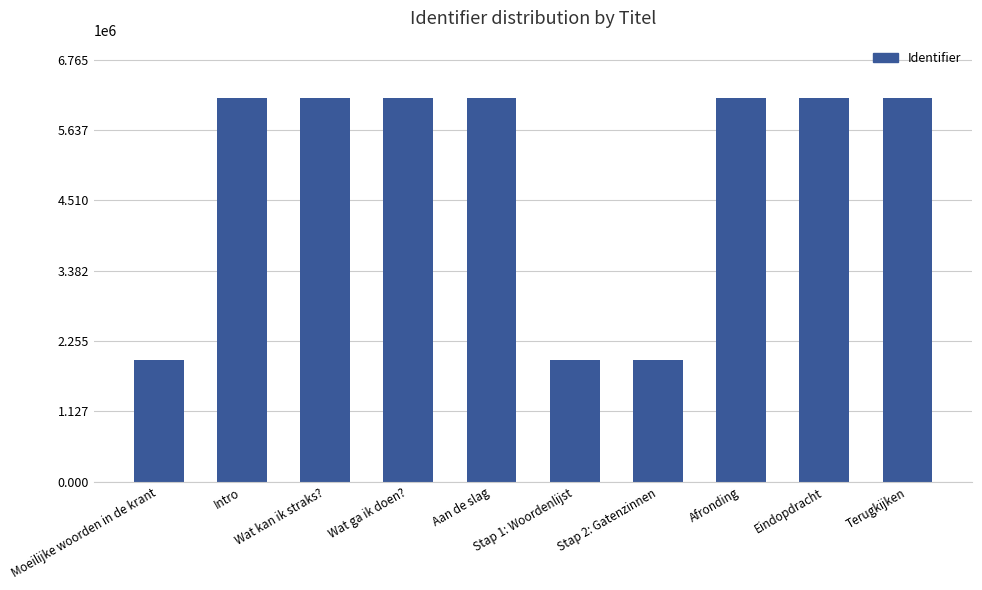

Count the number of categories in the chart.

10